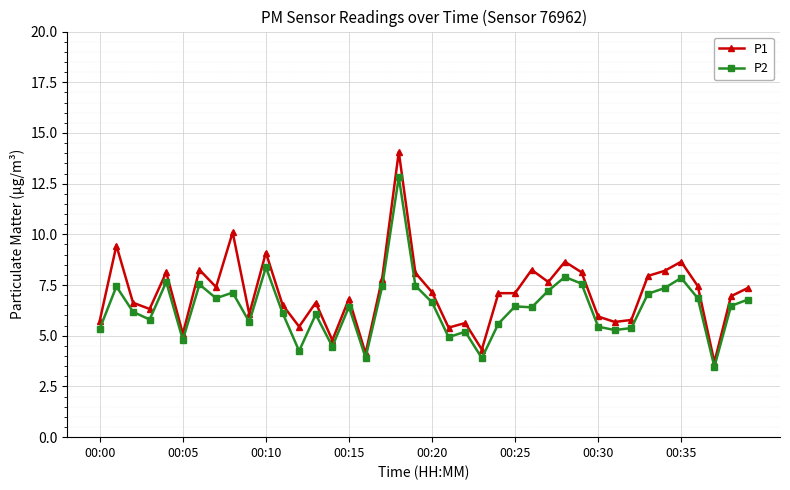

Rank the series by their maximum value, from lowest to highest.

P2, P1